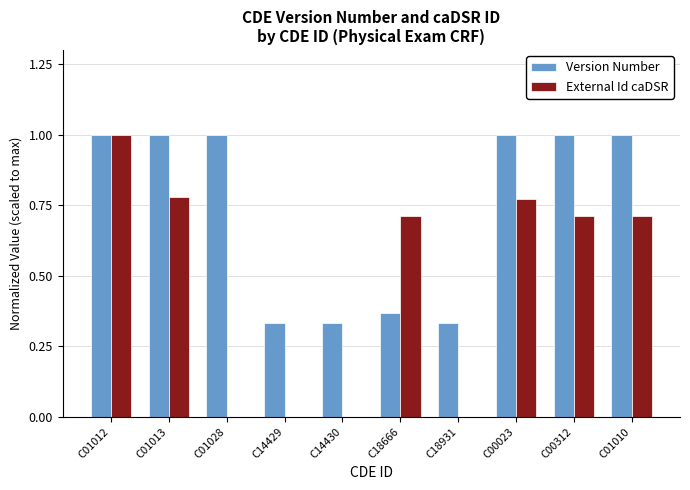

Which series has the widest spread of values?

External Id caDSR